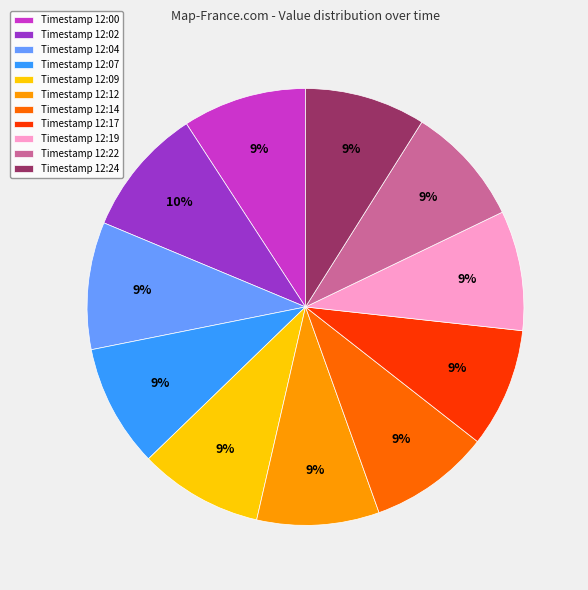

How many slices are in this pie chart?

11